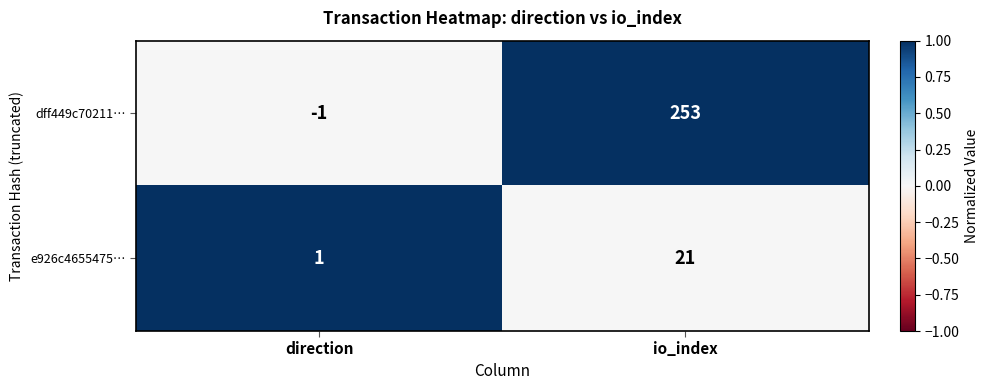

Where is e926c4655475… nearest to the value 11?

direction